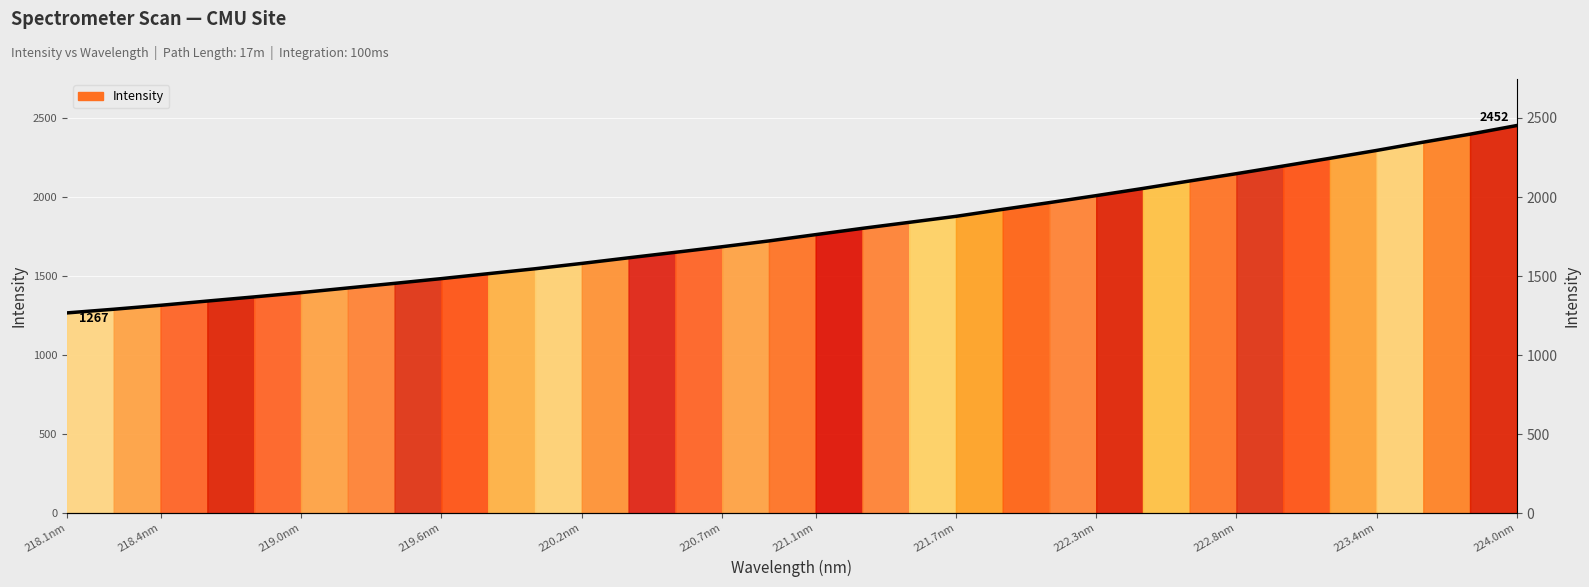

What is the smallest value displayed?

1267.3